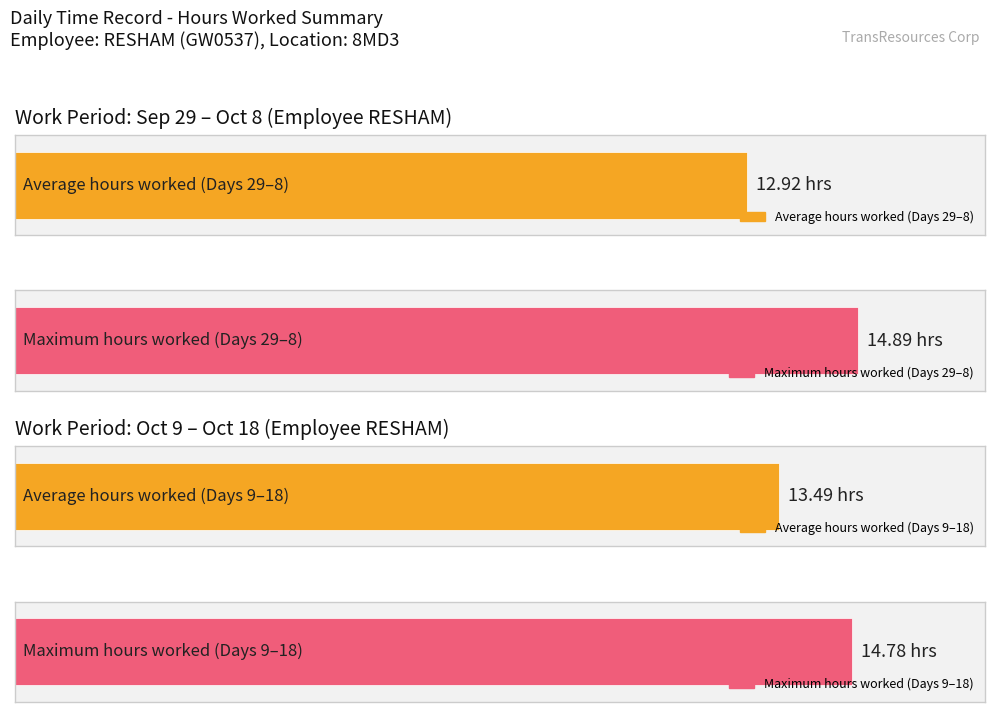

How many bars are there in each group?

2